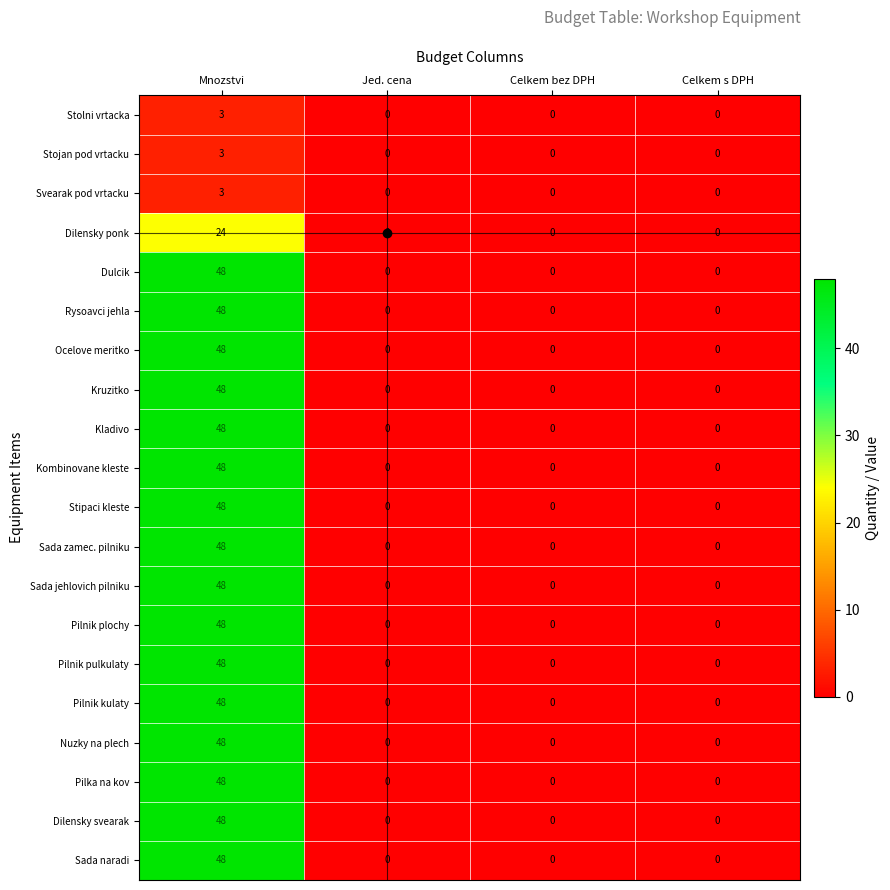

At which category is the sum across all series the highest?

Mnozstvi